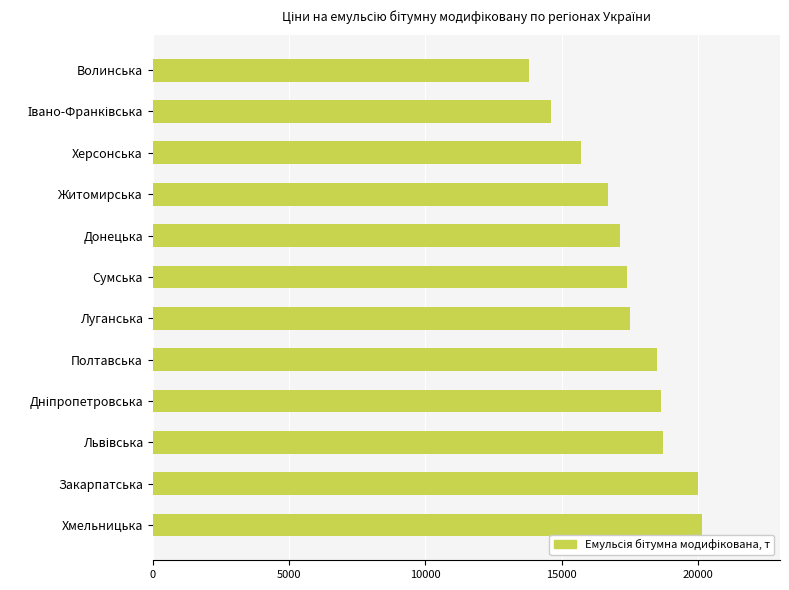

Which has a higher value, Сумська or Закарпатська?

Закарпатська